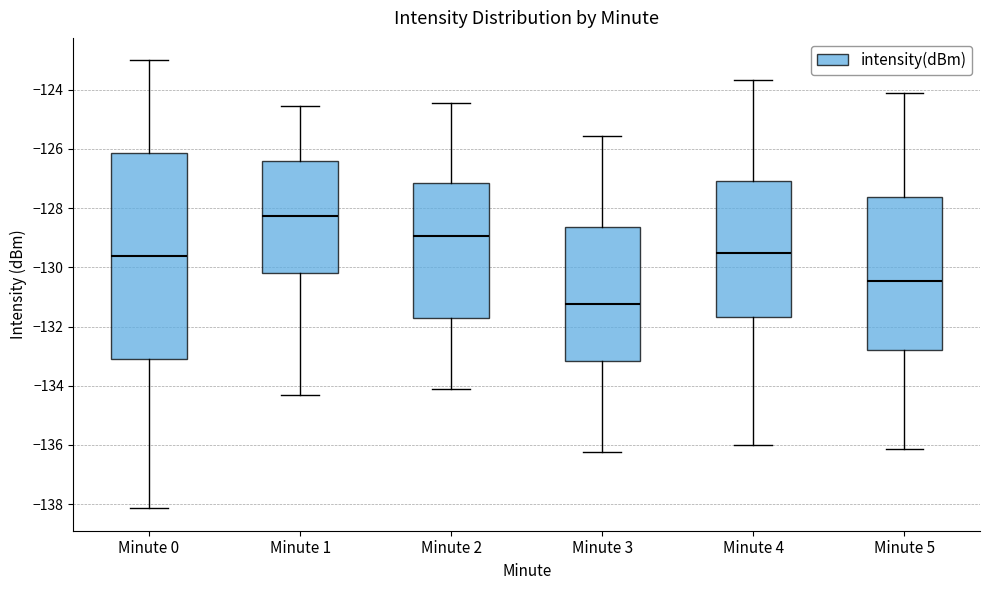

Which box has the highest median line?

Minute 1